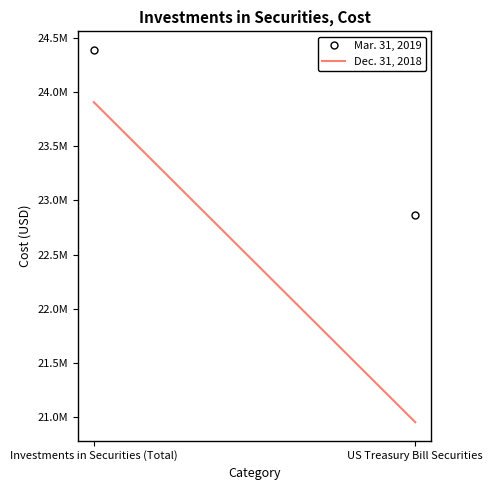

Rank the series at US Treasury Bill Securities from lowest to highest value.

Dec. 31, 2018, Mar. 31, 2019